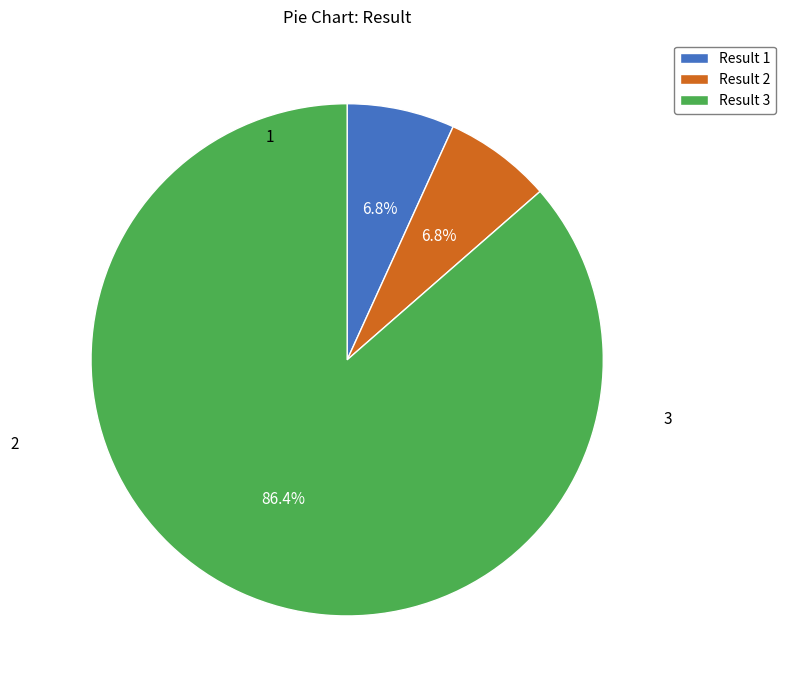

Approximately how many times larger is the value at Result 1 compared to Result 2?

1.0